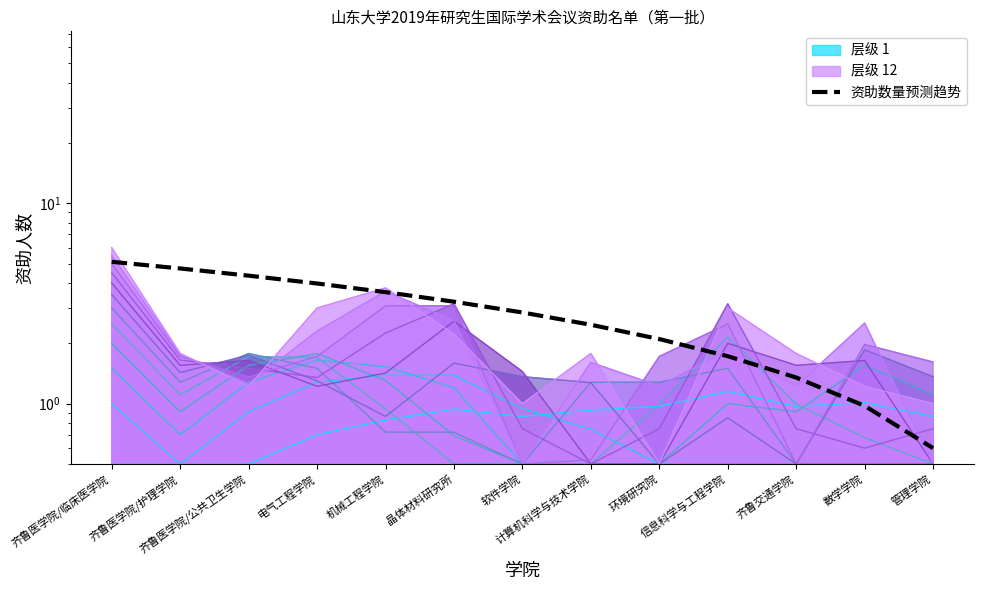

Rank the categories by value from highest to lowest.

齐鲁医学院/临床医学院, 齐鲁医学院/护理学院, 齐鲁医学院/公共卫生学院, 电气工程学院, 机械工程学院, 晶体材料研究所, 软件学院, 计算机科学与技术学院, 环境研究院, 信息科学与工程学院, 齐鲁交通学院, 数学学院, 管理学院